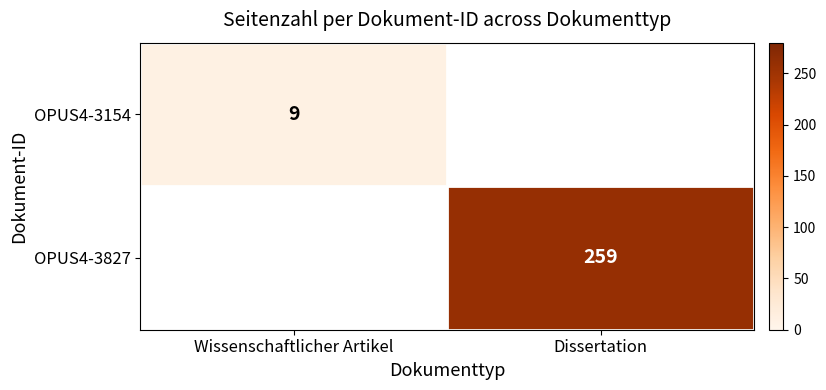

Is the value of OPUS4-3154 at Wissenschaftlicher Artikel greater than the value of OPUS4-3827 at Dissertation?

No